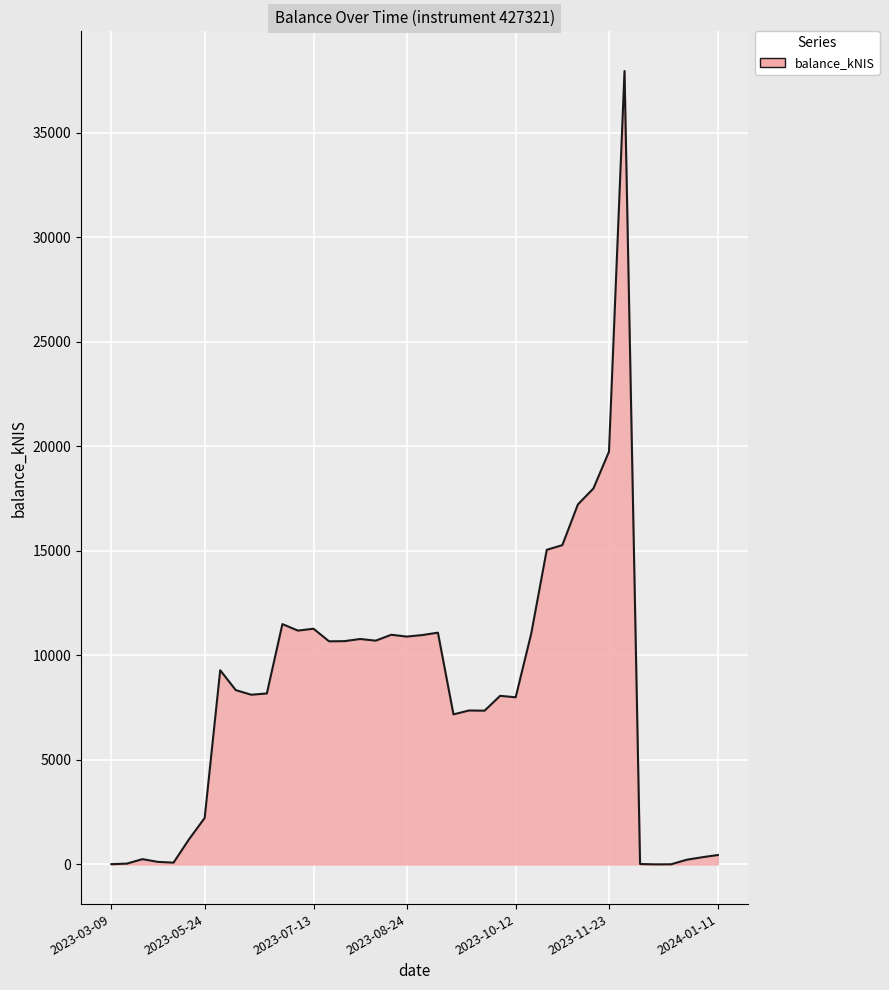

What is the greatest value displayed?

37961.3